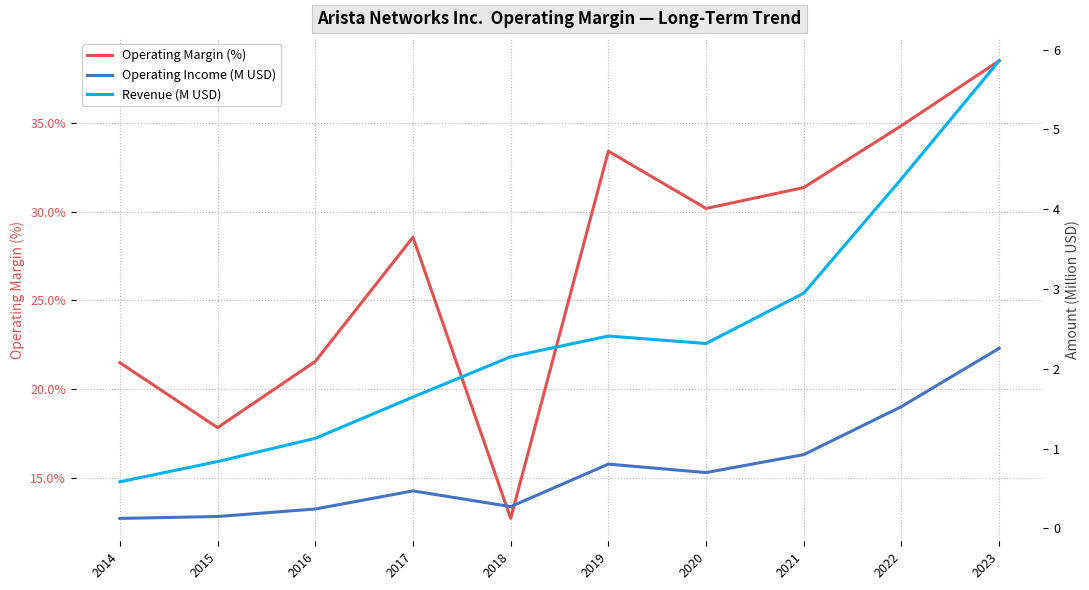

At which label does Revenue (M USD) reach its peak?

2023